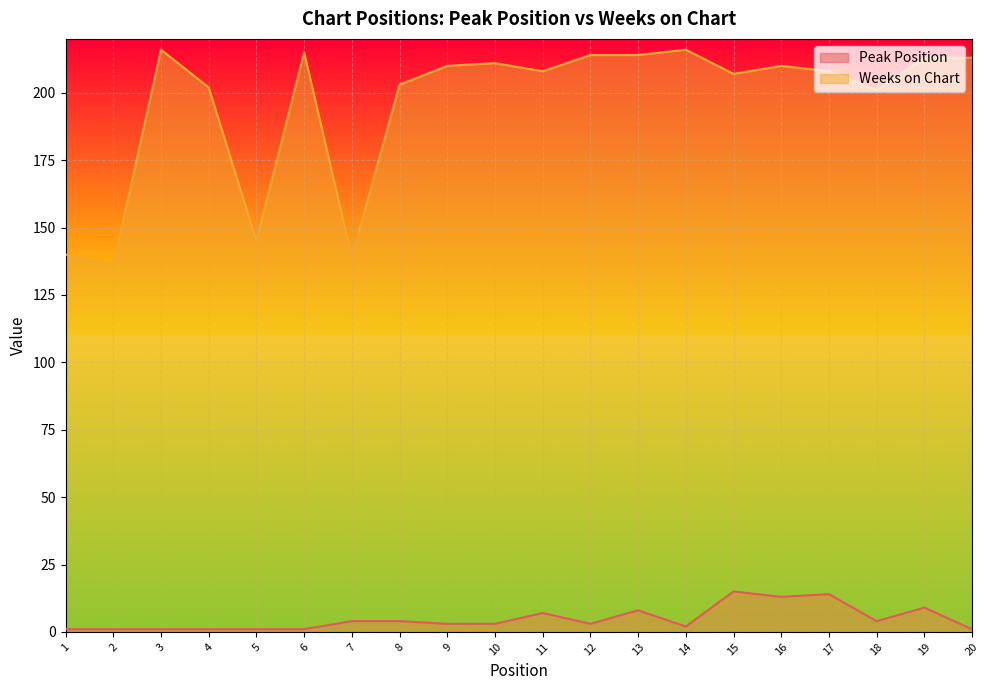

What is the difference between the maximum and minimum values in the Weeks on Chart series?

80